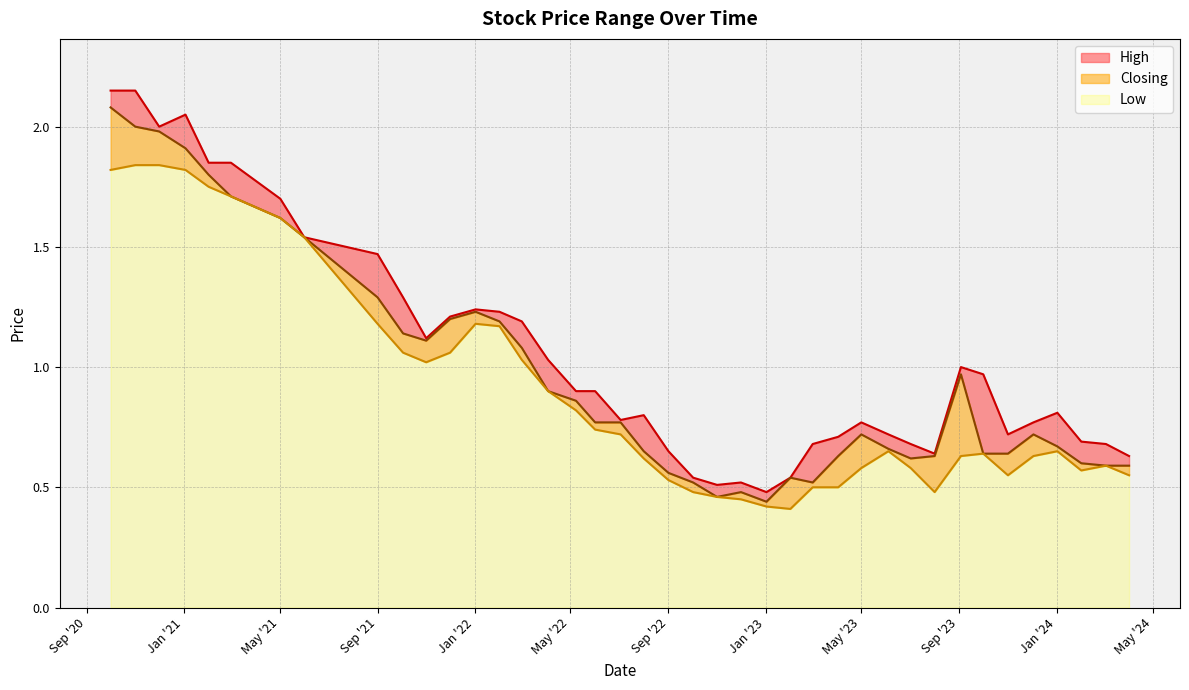

Which category has the highest value across all series?

01/11/2020